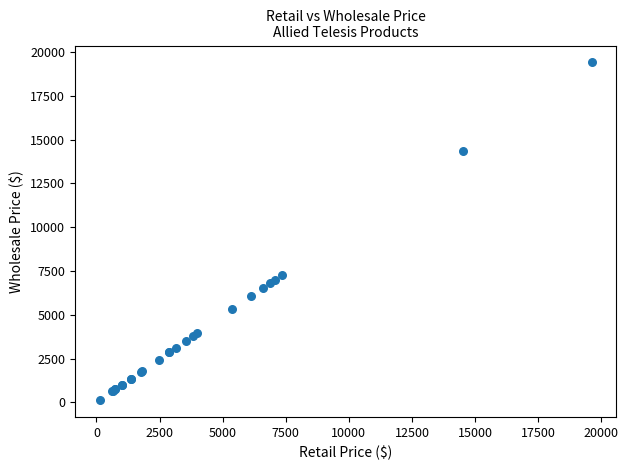

What Y value in the scatter plot is closest to 9765?

7268.0